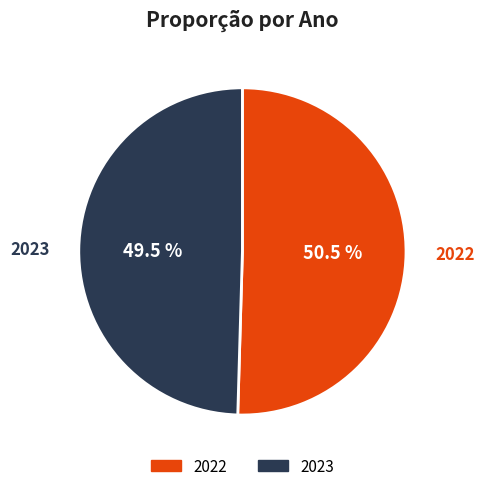

Which category has the smallest portion of the pie?

2023